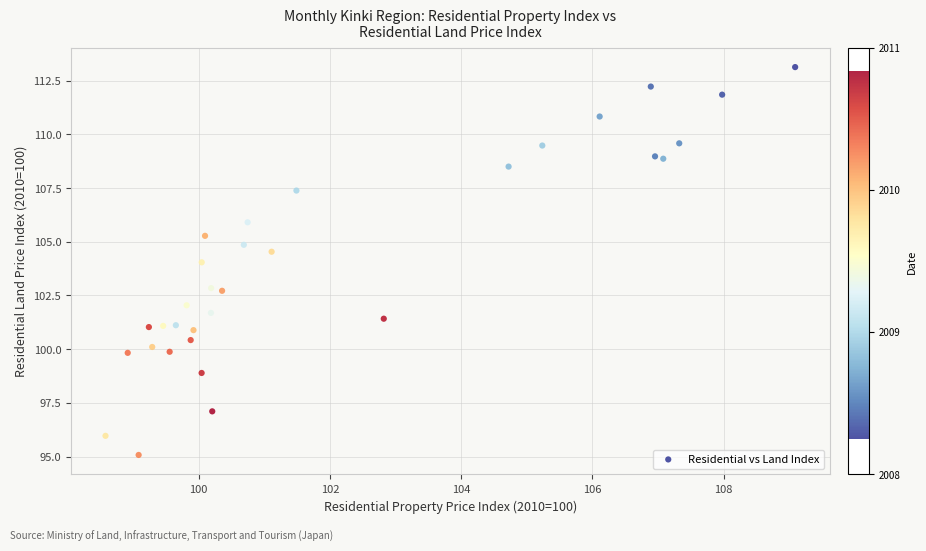

What is the range of Y values (max minus min)?

18.1